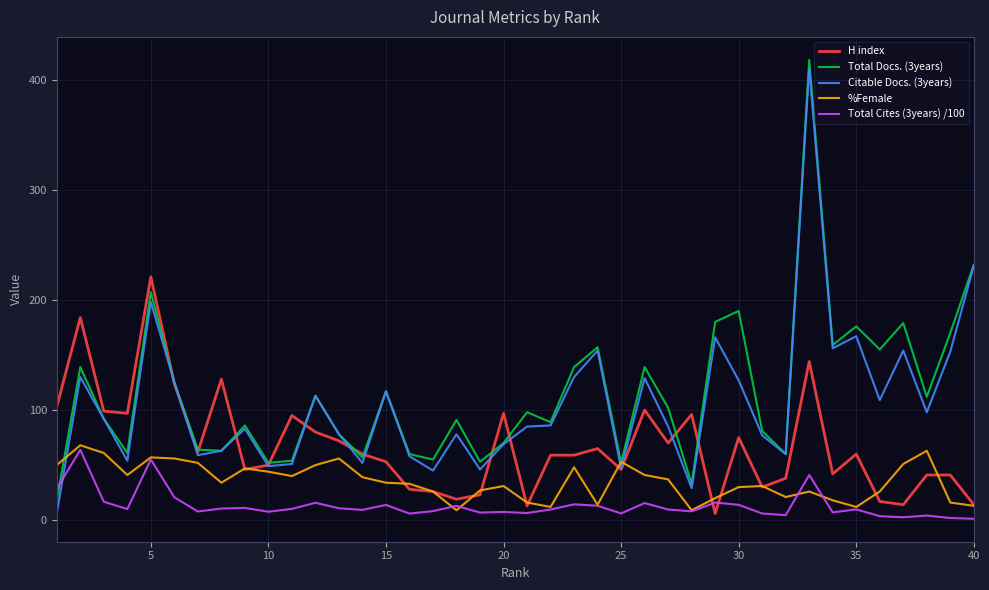

Does the chart display data point markers on the line(s)?

No